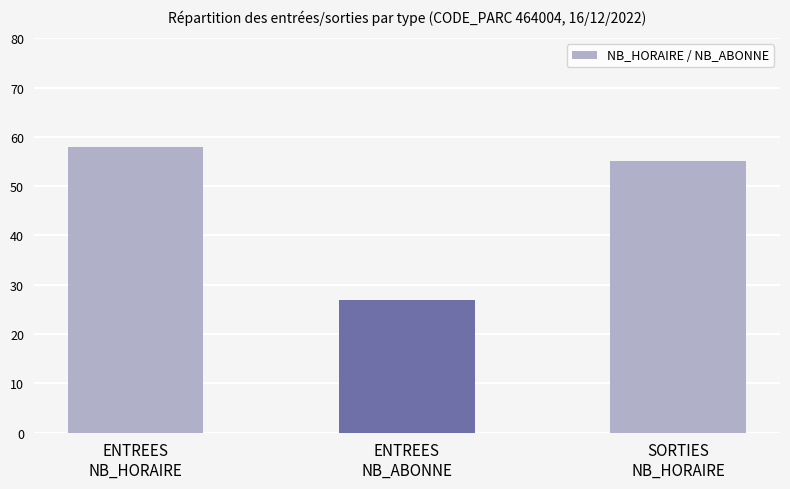

Reading left to right, what are all the values shown in this chart?

58	27	55